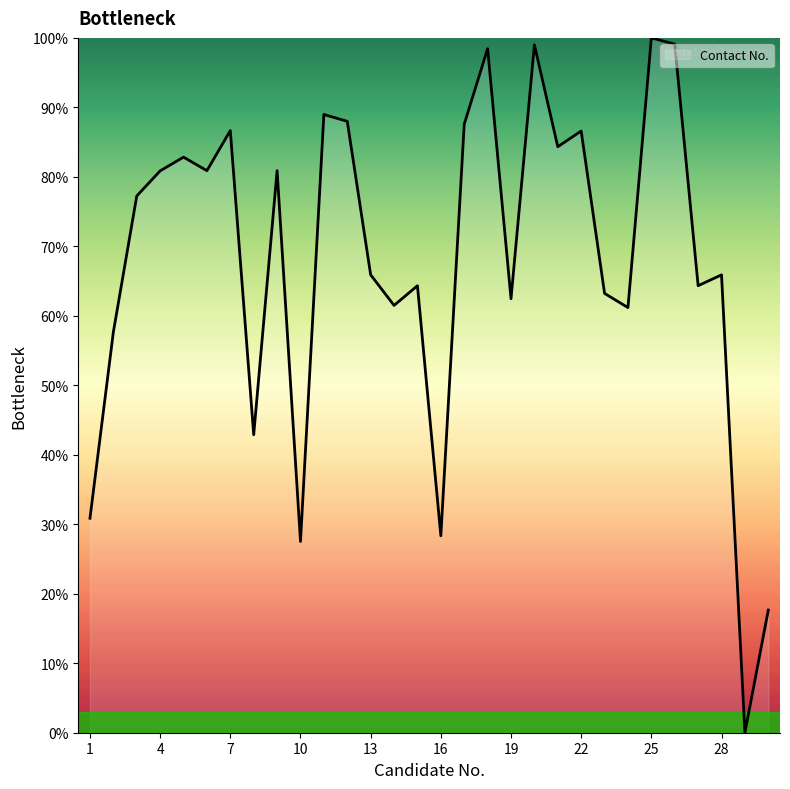

How many lines are shown in the chart?

1